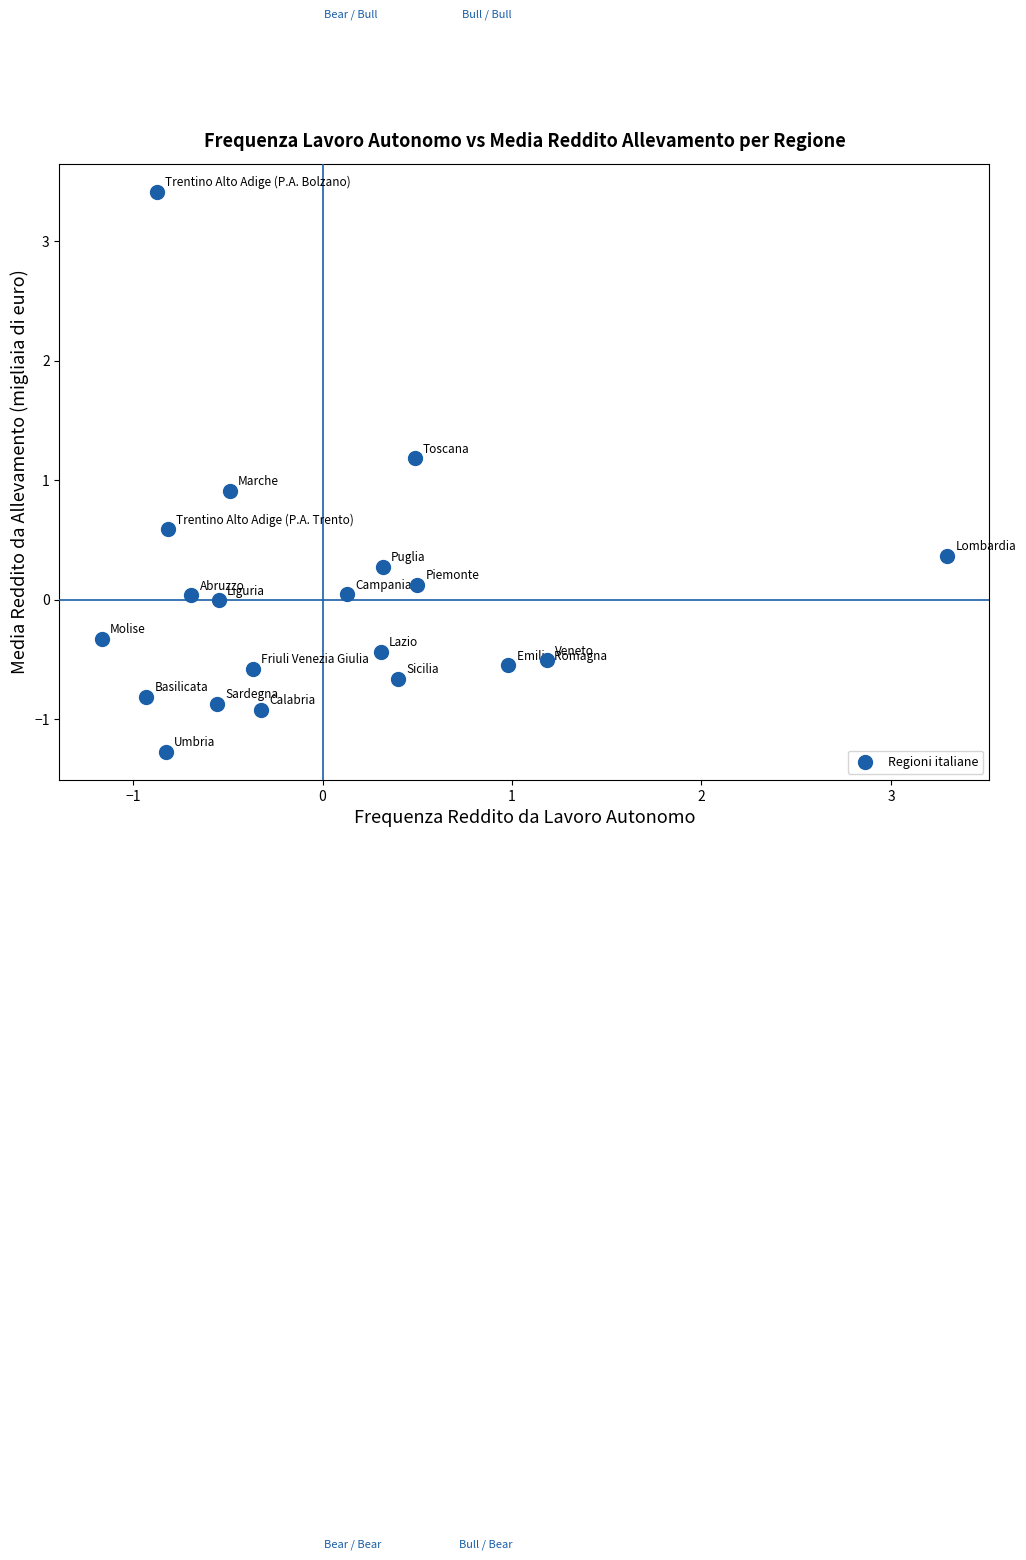

What Y value in the scatter plot is closest to 1?

0.9